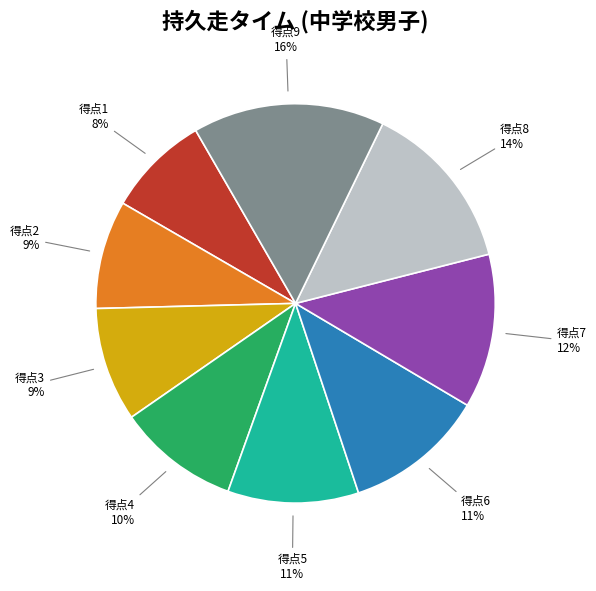

To the nearest percent, what is the average slice percentage?

11%